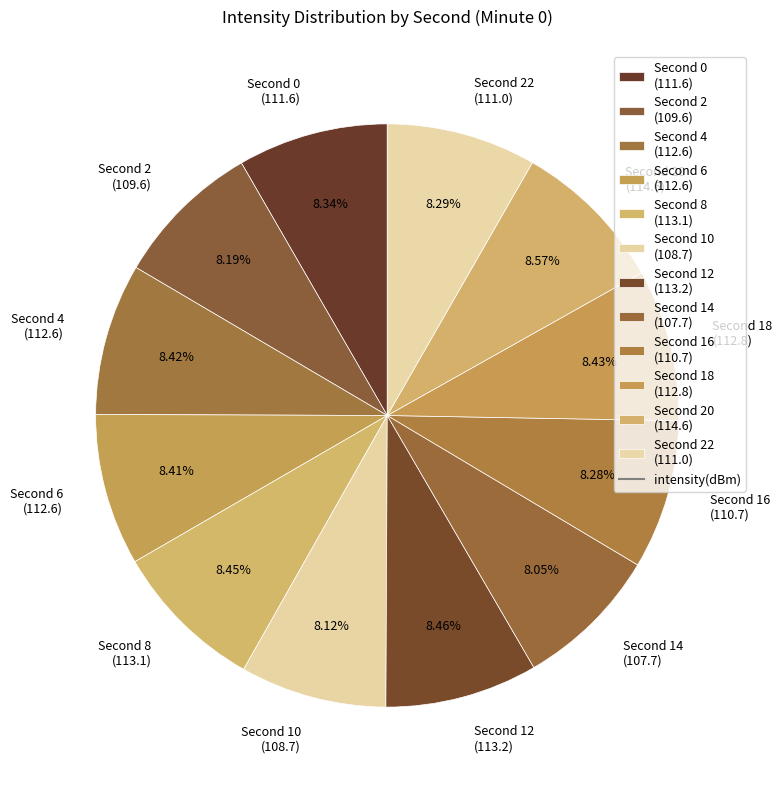

Does any single category account for the majority?

No